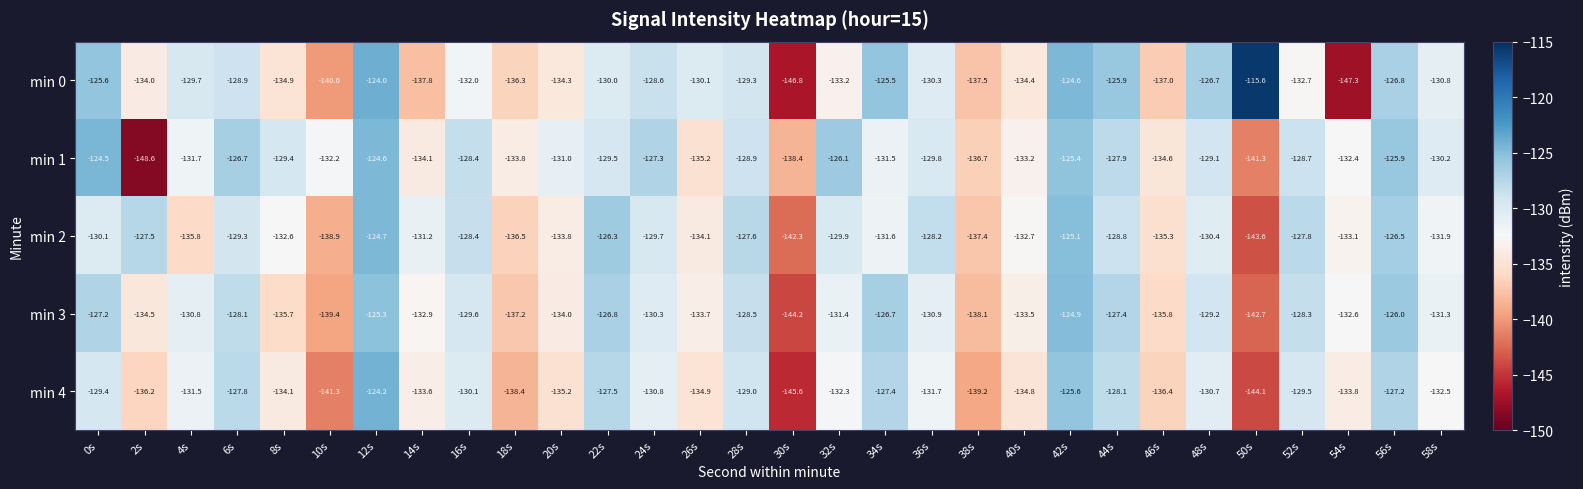

At which label does min 4 reach its minimum?

30s